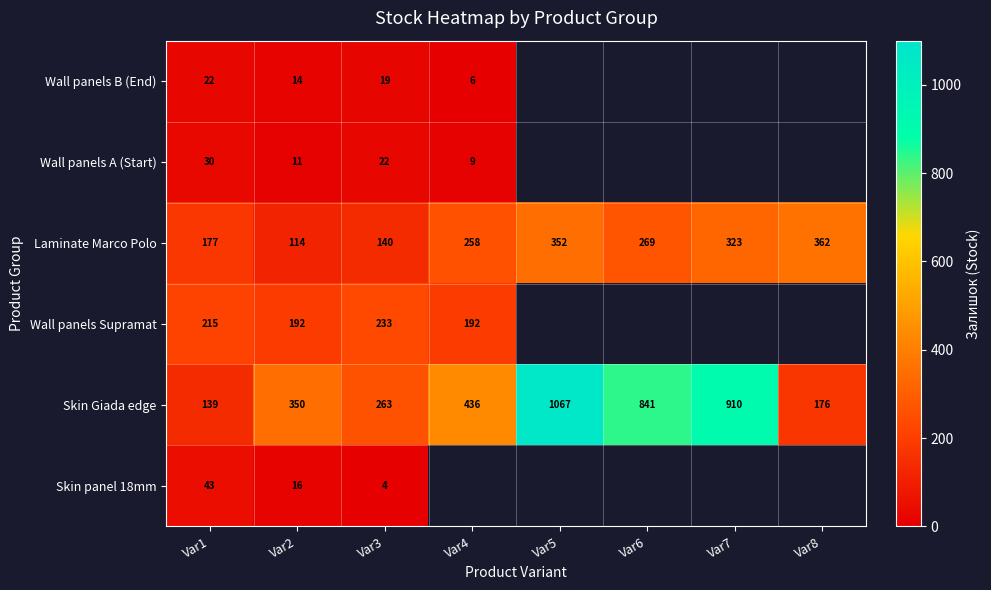

What is the minimum value shown in the chart?

4.0